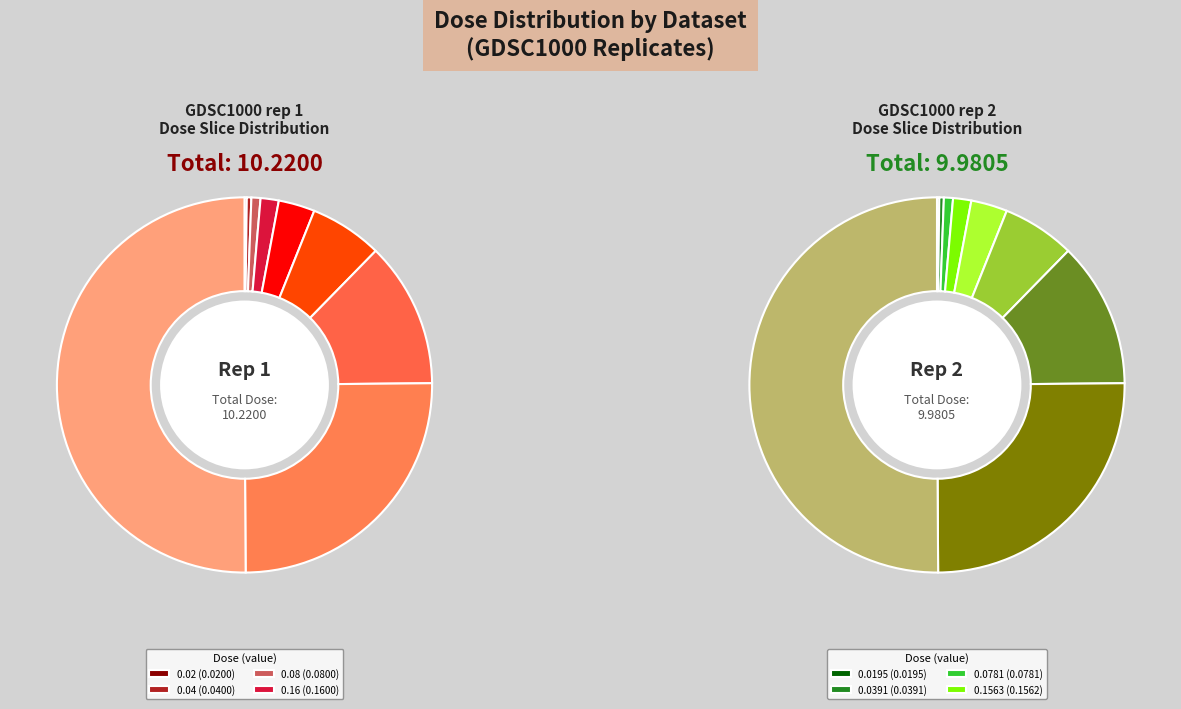

True or false: 5 accounts for 16% of the total.

False